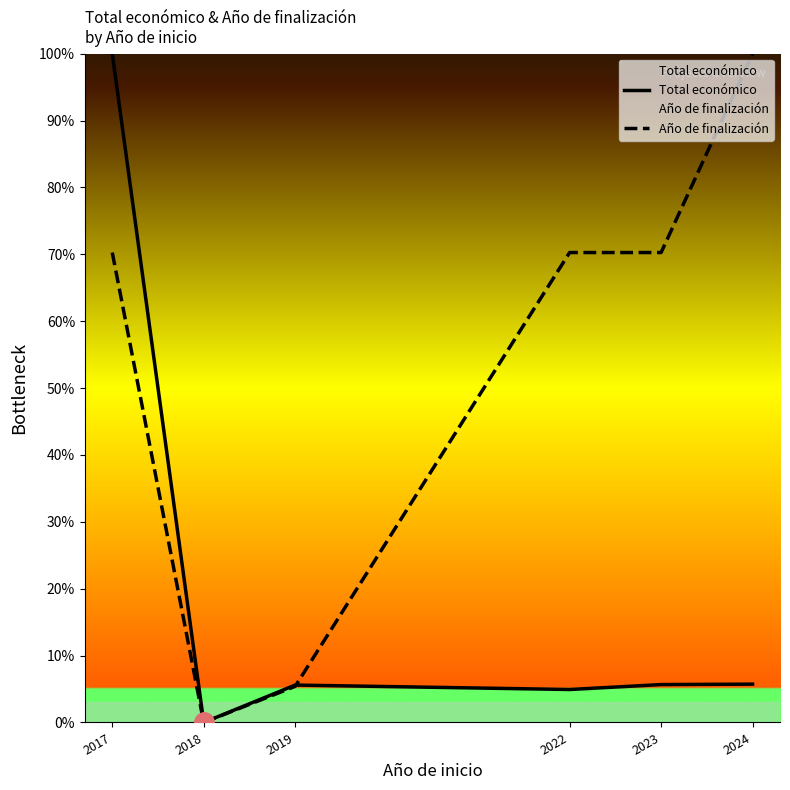

Which series has the largest range (max minus min)?

Total económico